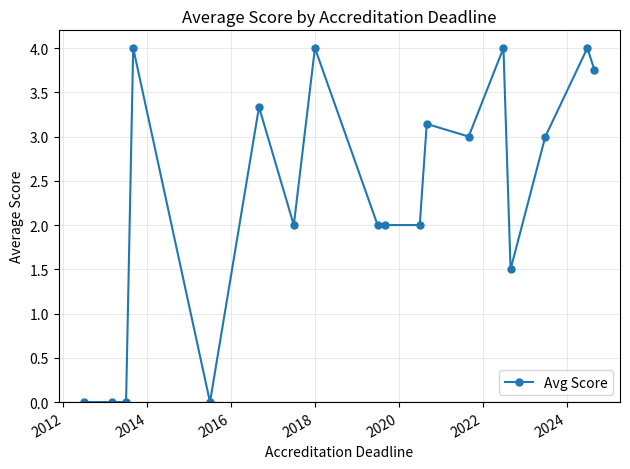

What is the maximum value shown in the chart?

4.0